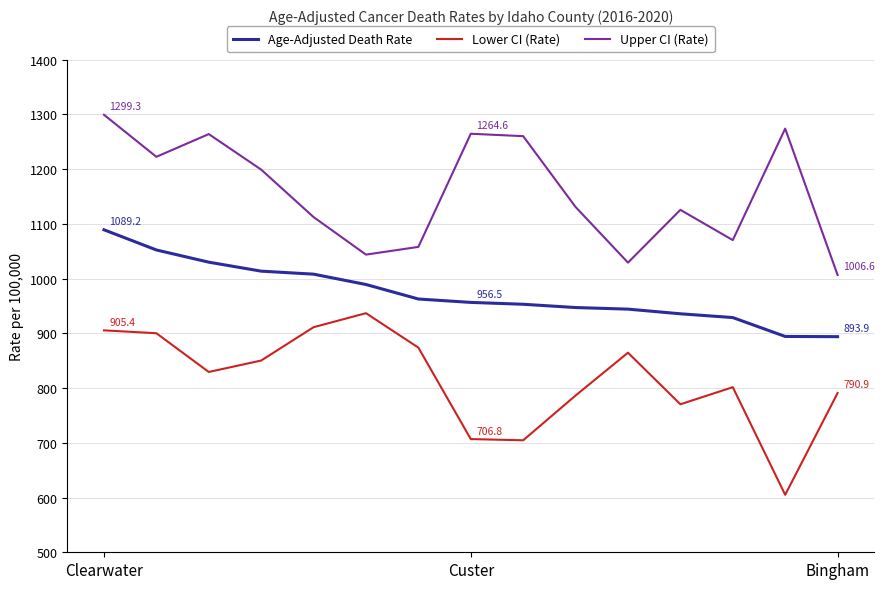

Which series has the largest total across all categories?

Upper CI (Rate)